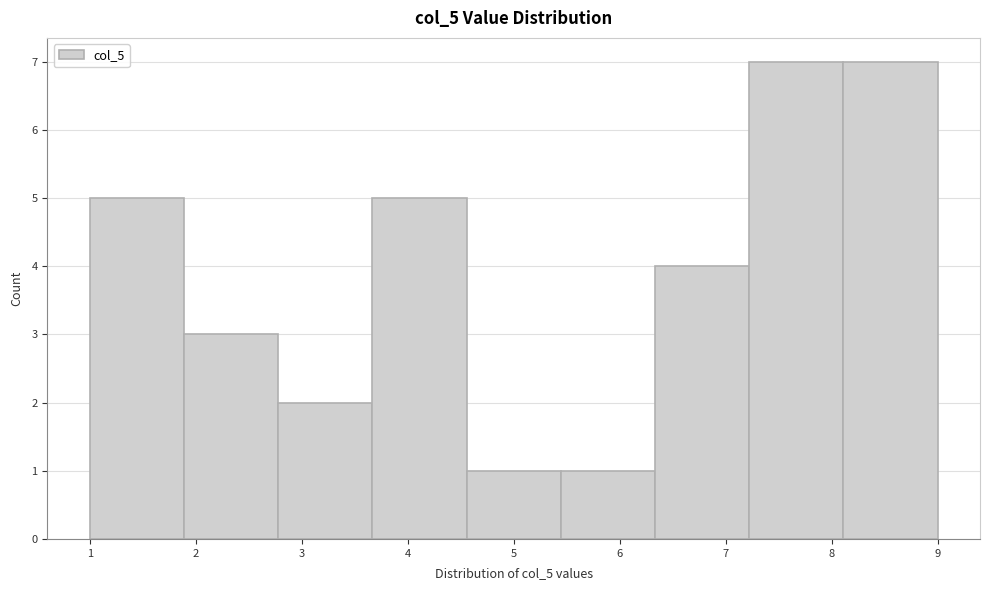

What is the height of the bar covering 4.6 to 5.4 on the x-axis? Neither the bar edges nor the heights are printed on the chart, so give them approximately, as read against the axes.

1